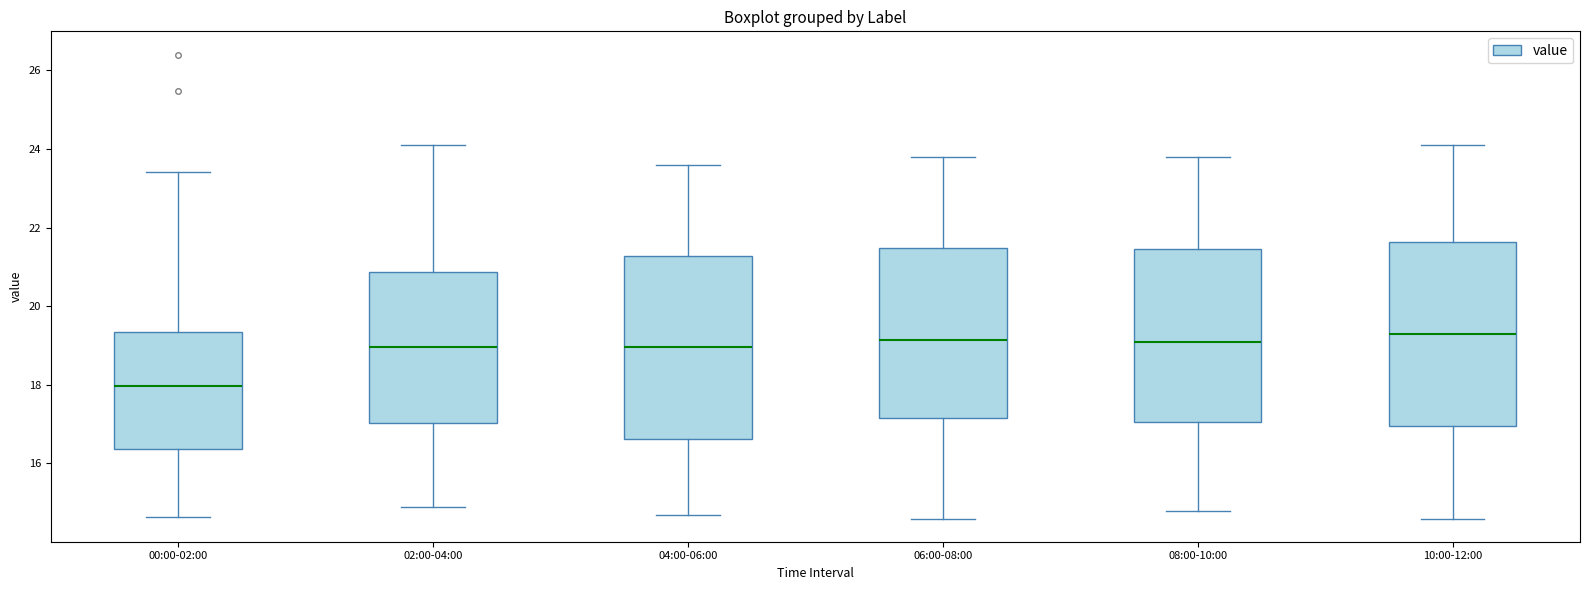

Reading left to right, transcribe this box plot: for each box, give where its median line is, the range the box spans, and where its two whiskers end, as read against the y-axis. The values are not printed on the chart, so give them approximately, as read against the axis.

00:00-02:00: median 18.0, box 16.4 to 19.4, whiskers 14.6 to 23.4
02:00-04:00: median 19.0, box 17.0 to 20.8, whiskers 15.0 to 24.2
04:00-06:00: median 19.0, box 16.6 to 21.2, whiskers 14.8 to 23.6
06:00-08:00: median 19.2, box 17.2 to 21.4, whiskers 14.6 to 23.8
08:00-10:00: median 19.2, box 17.0 to 21.4, whiskers 14.8 to 23.8
10:00-12:00: median 19.4, box 17.0 to 21.6, whiskers 14.6 to 24.2